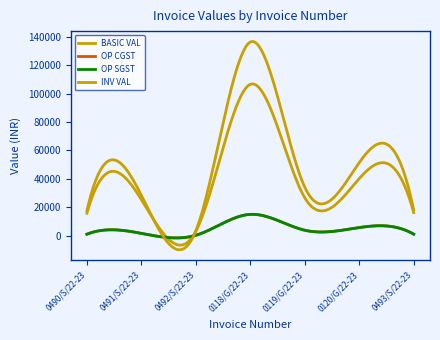

Which series has the largest range (max minus min)?

INV VAL